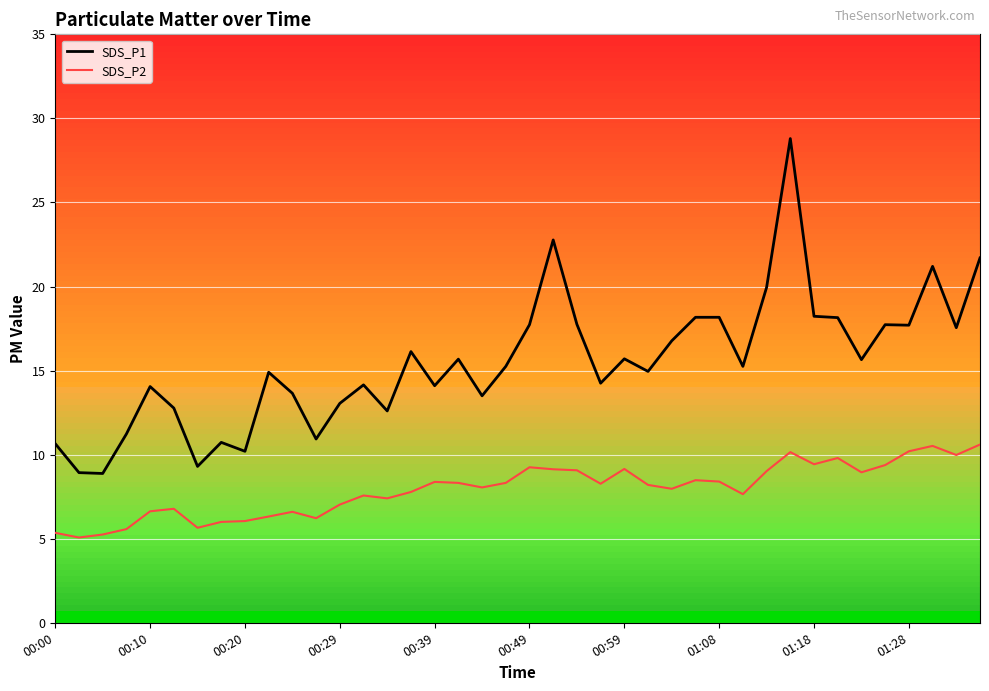

What is the value of the SDS_P2 point at the 34th from the left?

9.8